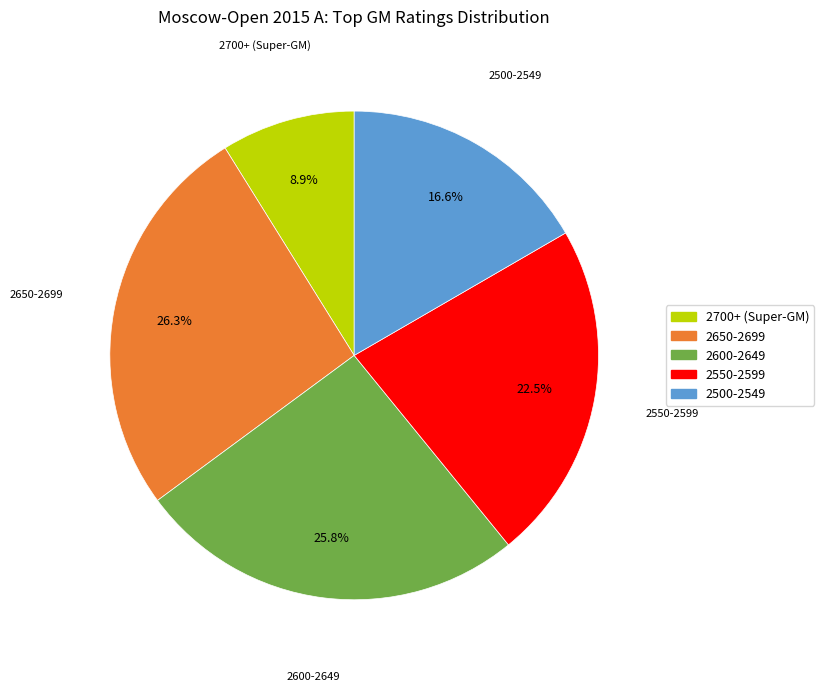

Does any single category account for the majority?

No